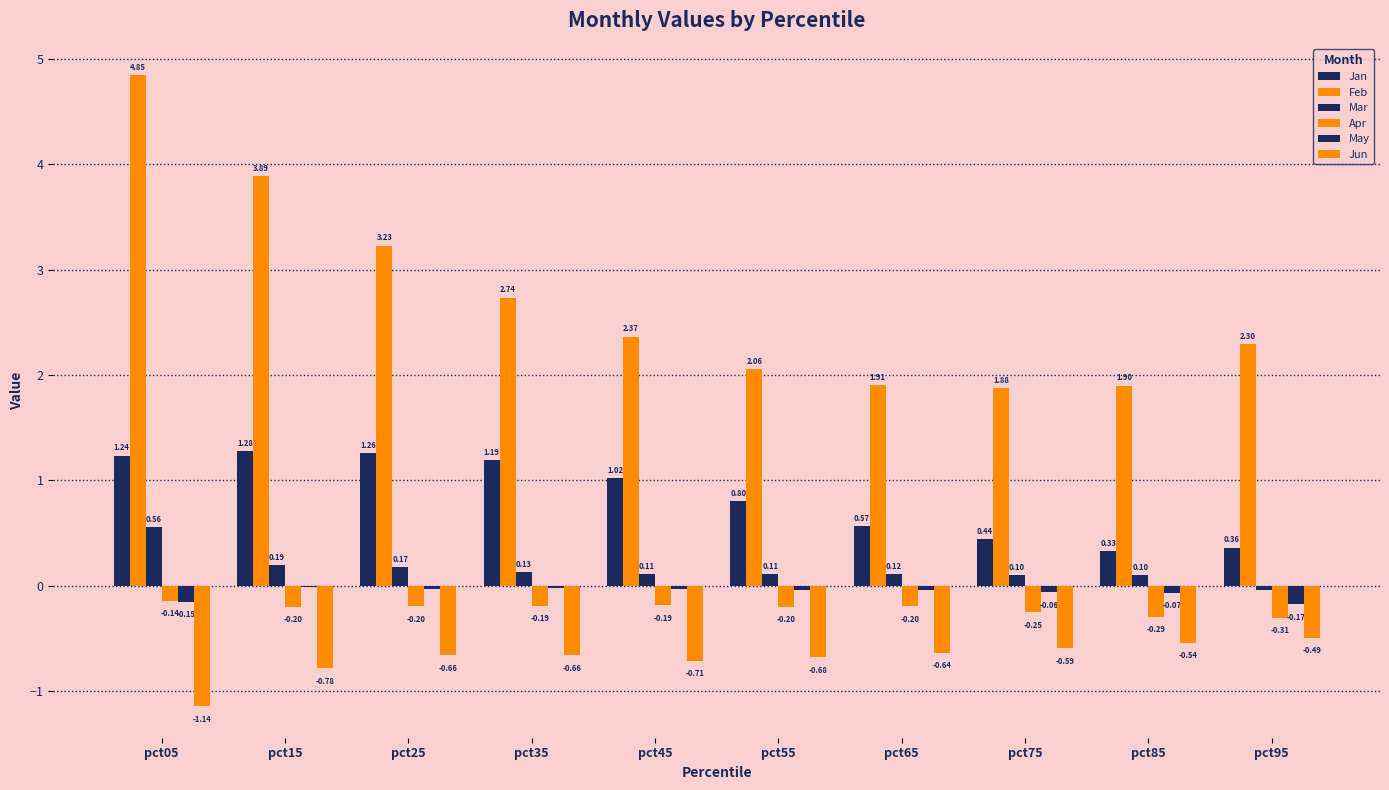

Count the number of data series in this chart.

6